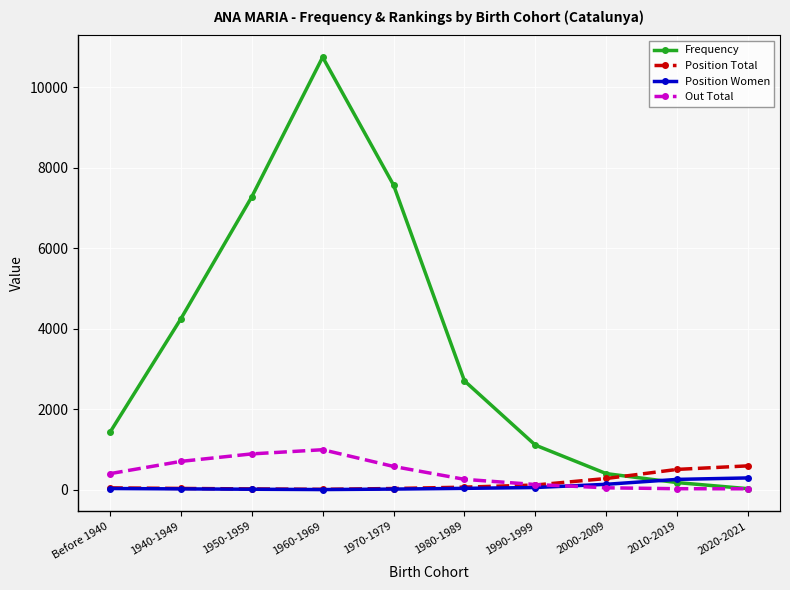

How many values in the Position Women series are below 33?

5